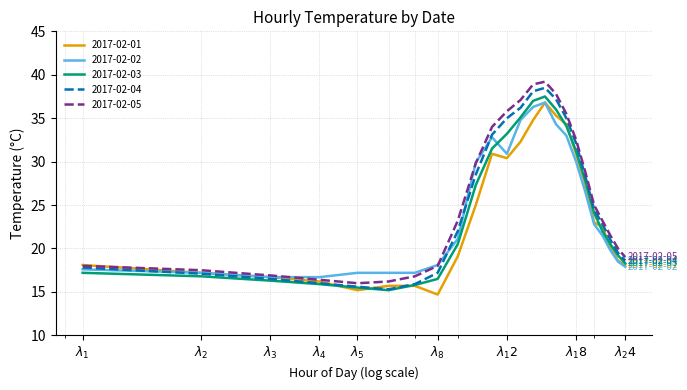

What is the minimum value for 2017-02-03?

15.2